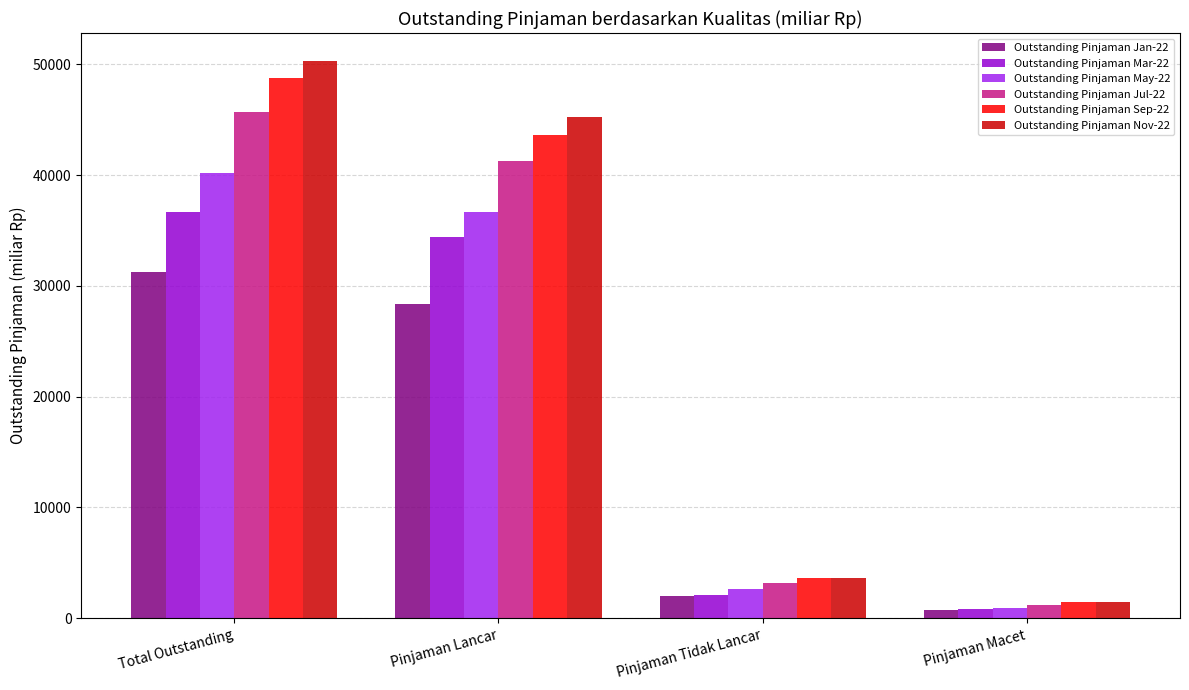

The Outstanding Pinjaman Sep-22 series shows 1496.6 at Pinjaman Macet. True or false?

True